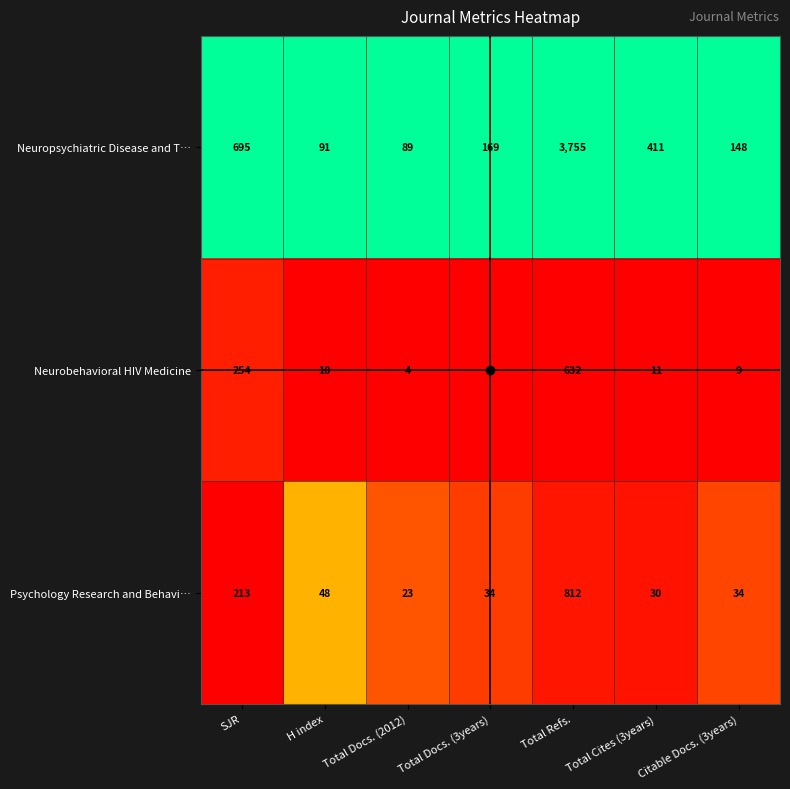

True or false: Neuropsychiatric Disease and T… has a value of 224 at Citable Docs. (3years).

False